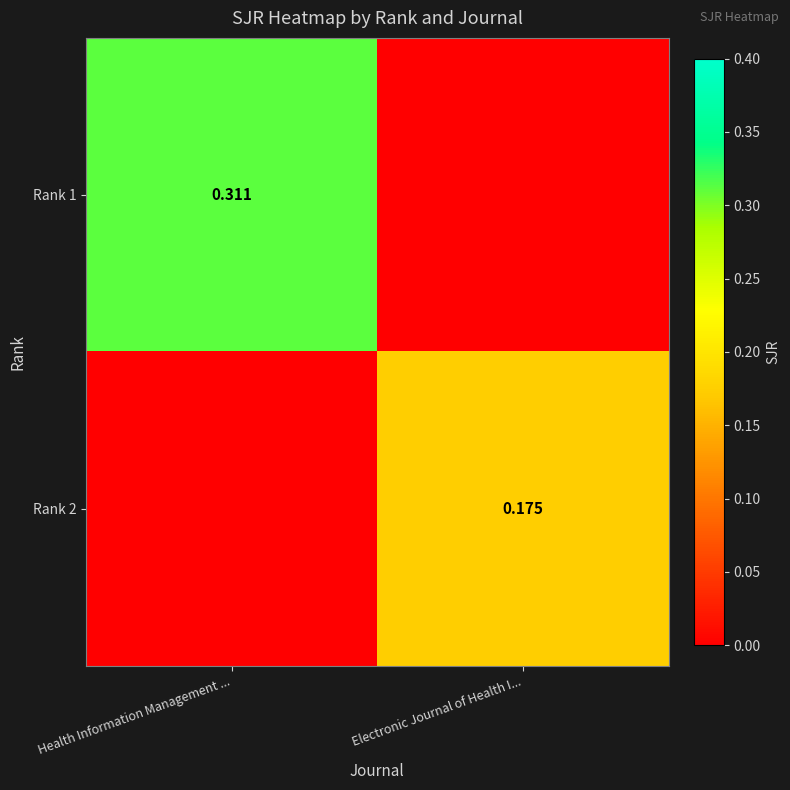

Is the value of Rank 1 at Health Information Management ... greater than the value of Rank 2 at Electronic Journal of Health I...?

Yes